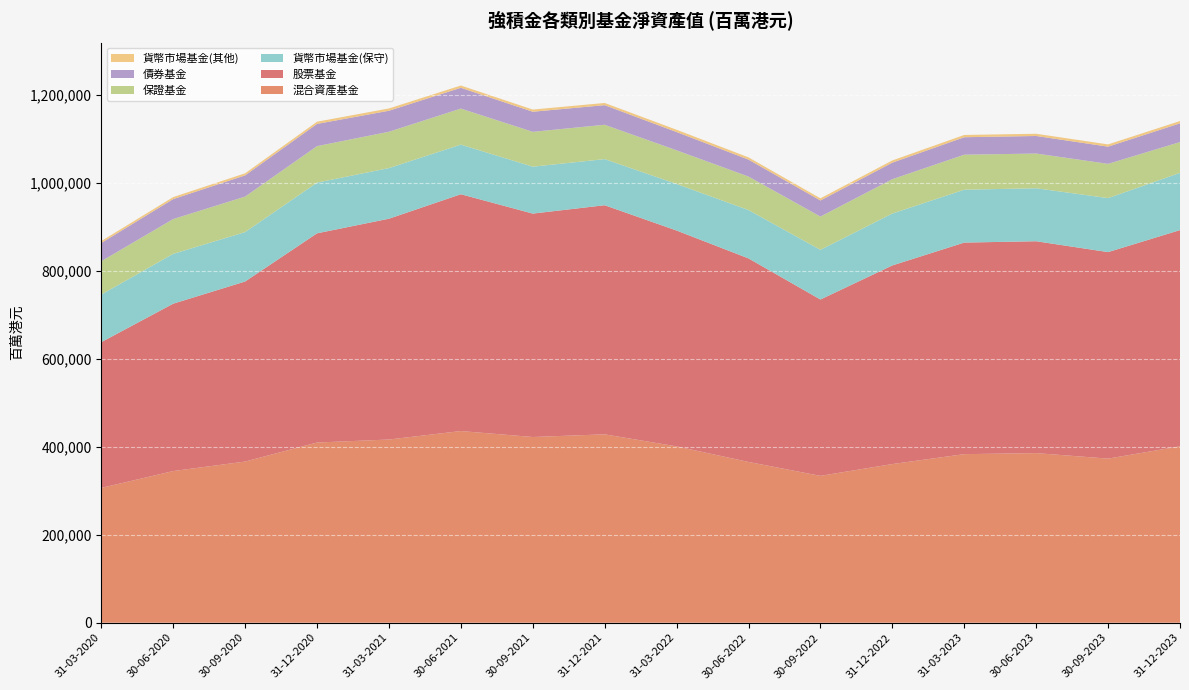

Reading right to left, extract all data points from this chart.

混合資產基金: 401088	373123	385653	383296	360775	333918	365554	400948	428370	422274	435828	416551	409733	366433	344858	306526
股票基金: 491612	469571	481738	481067	451614	400971	462812	490773	520906	507981	538457	502047	475644	409397	380535	331407
貨幣市場基金(保守): 130143	122743	120470	120226	118021	112971	109887	105885	104840	106666	112766	115103	115303	112334	113263	108210
保證基金: 70026	77912	78935	79588	78064	75627	76206	76534	78101	79249	81993	82648	82958	80769	79147	75775
債券基金: 42616	39113	39913	39712	37631	36571	38556	41534	44591	45666	47253	47752	50522	48225	45389	41458
貨幣市場基金(其他): 5192	5078	5037	5142	5008	4920	5055	5194	4987	4946	5157	5188	5006	4686	4572	4406